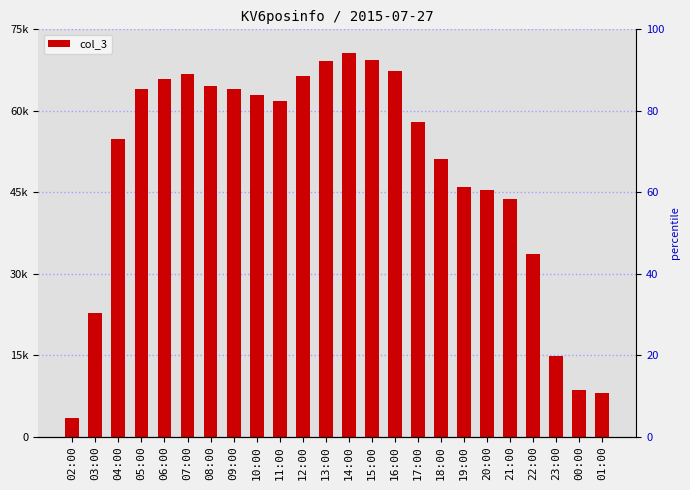

Are the bars grouped side by side (vs. stacked)?

No